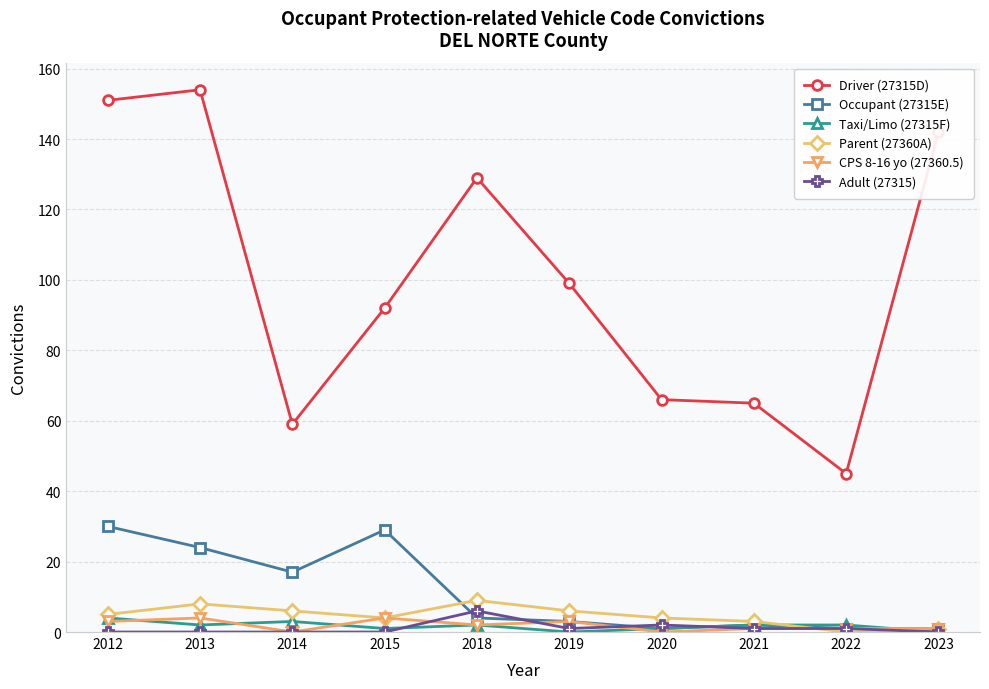

True or false: Parent (27360A) and Driver (27315D) intersect in this chart.

False